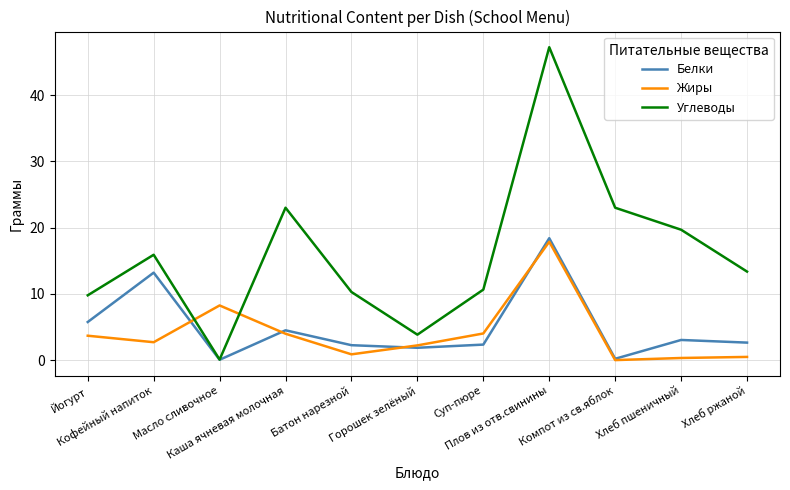

Does the chart display data point markers on the line(s)?

No